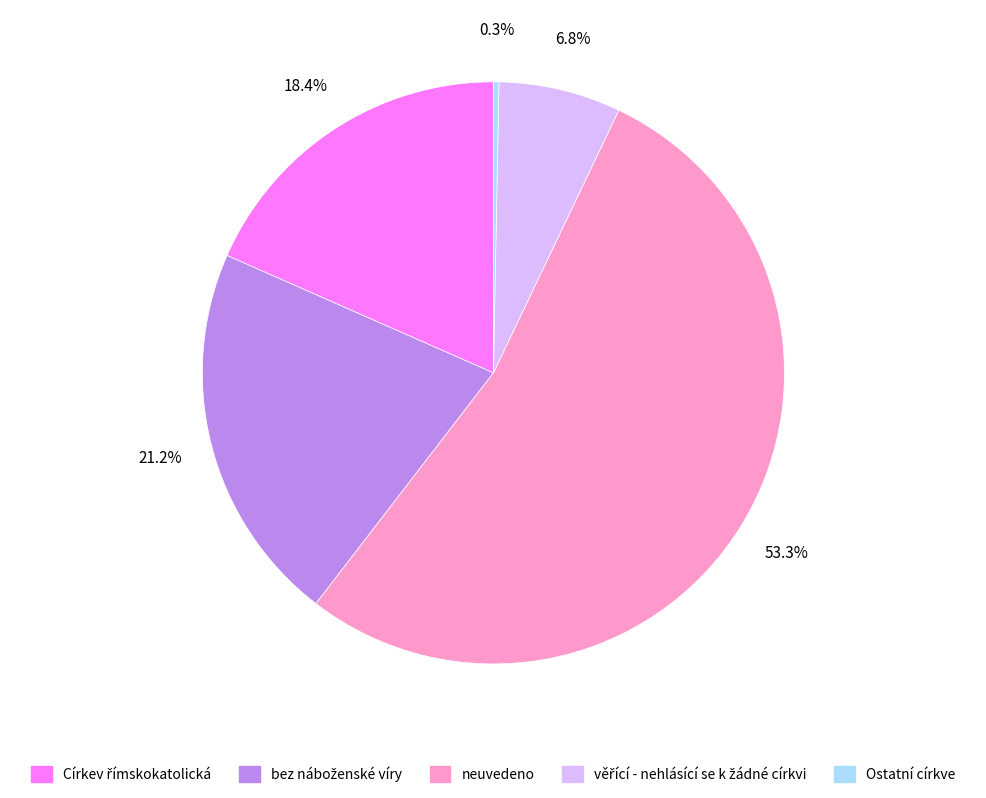

Does any single category account for the majority?

Yes